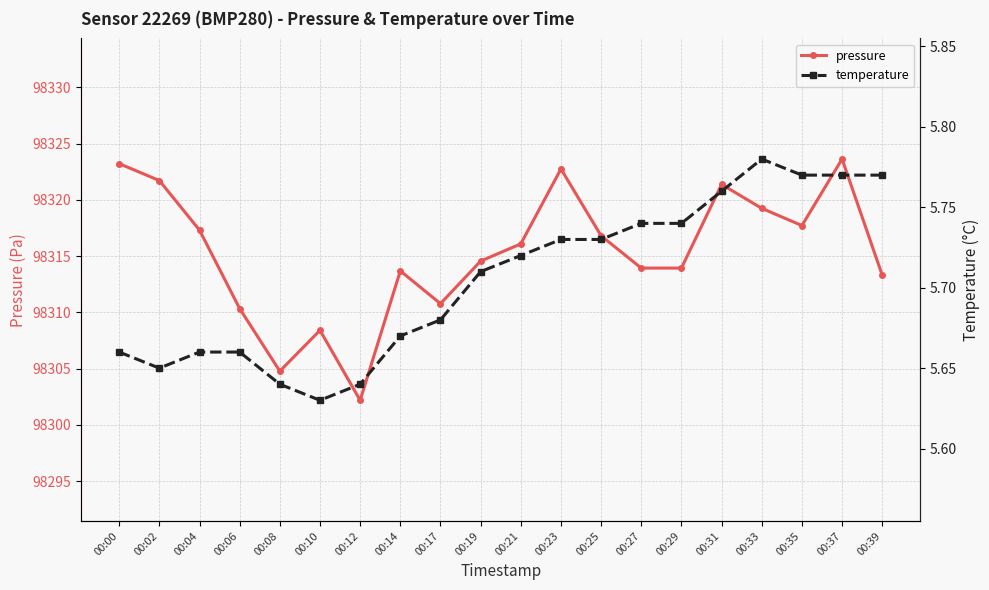

What is the difference between the pressure values at 00:00 and 00:08?

18.4